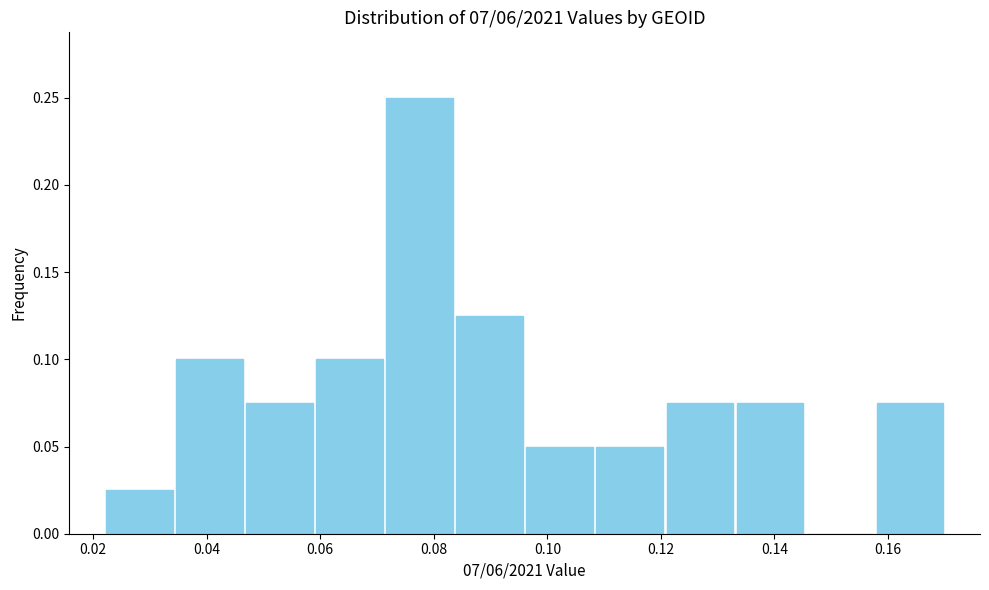

Reading left to right, list every bar in this chart as the range it spans on the x-axis followed by its height. Neither the bar edges nor the heights are printed on the chart, so give them approximately, as read against the axes.

0.022 to 0.034: 0.025
0.034 to 0.046: 0.100
0.046 to 0.058: 0.075
0.058 to 0.072: 0.100
0.072 to 0.084: 0.250
0.084 to 0.096: 0.125
0.096 to 0.108: 0.050
0.108 to 0.120: 0.050
0.120 to 0.134: 0.075
0.134 to 0.146: 0.075
0.146 to 0.158: 0
0.158 to 0.170: 0.075